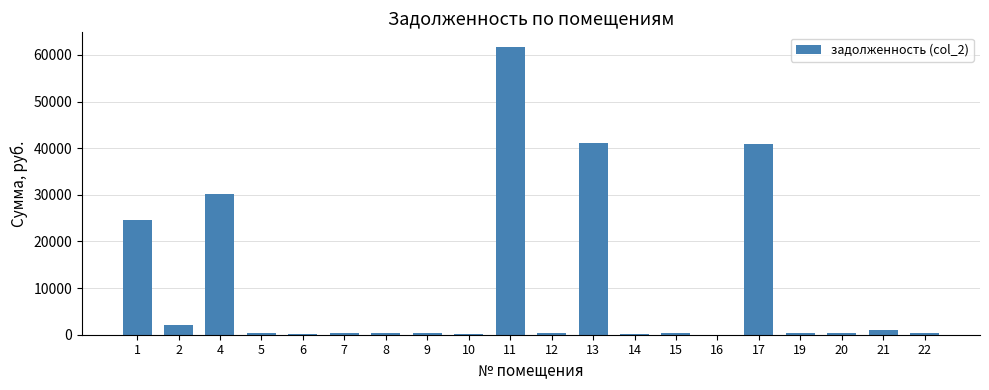

Is it true that the value at 2 is 2099.0?

True